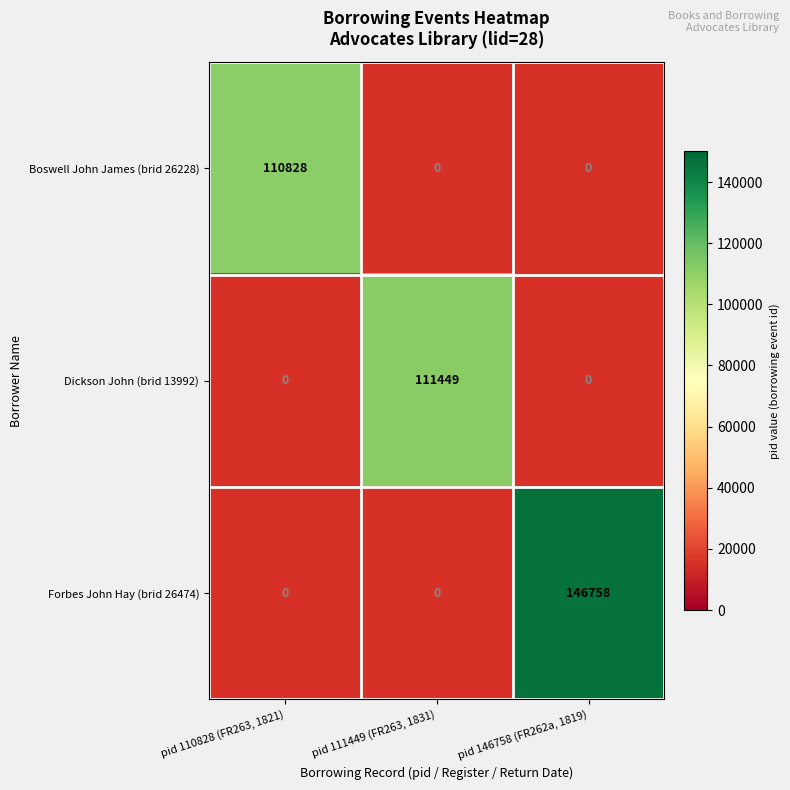

True or false: Forbes John Hay (brid 26474) has a value of 36876 at pid 146758 (FR262a, 1819).

False